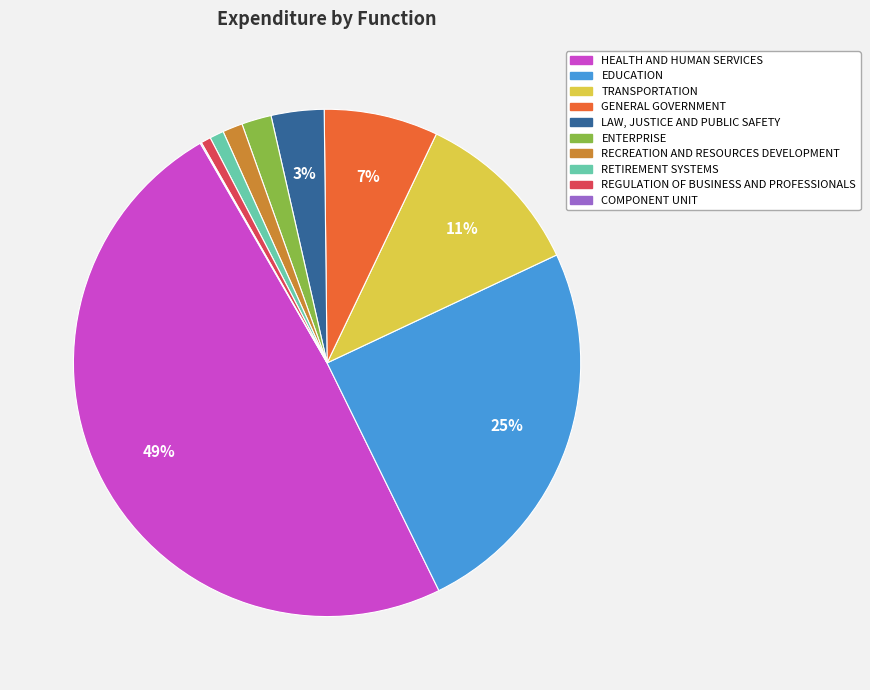

What percentage is the LAW, JUSTICE AND PUBLIC SAFETY slice, to the nearest percent?

3%